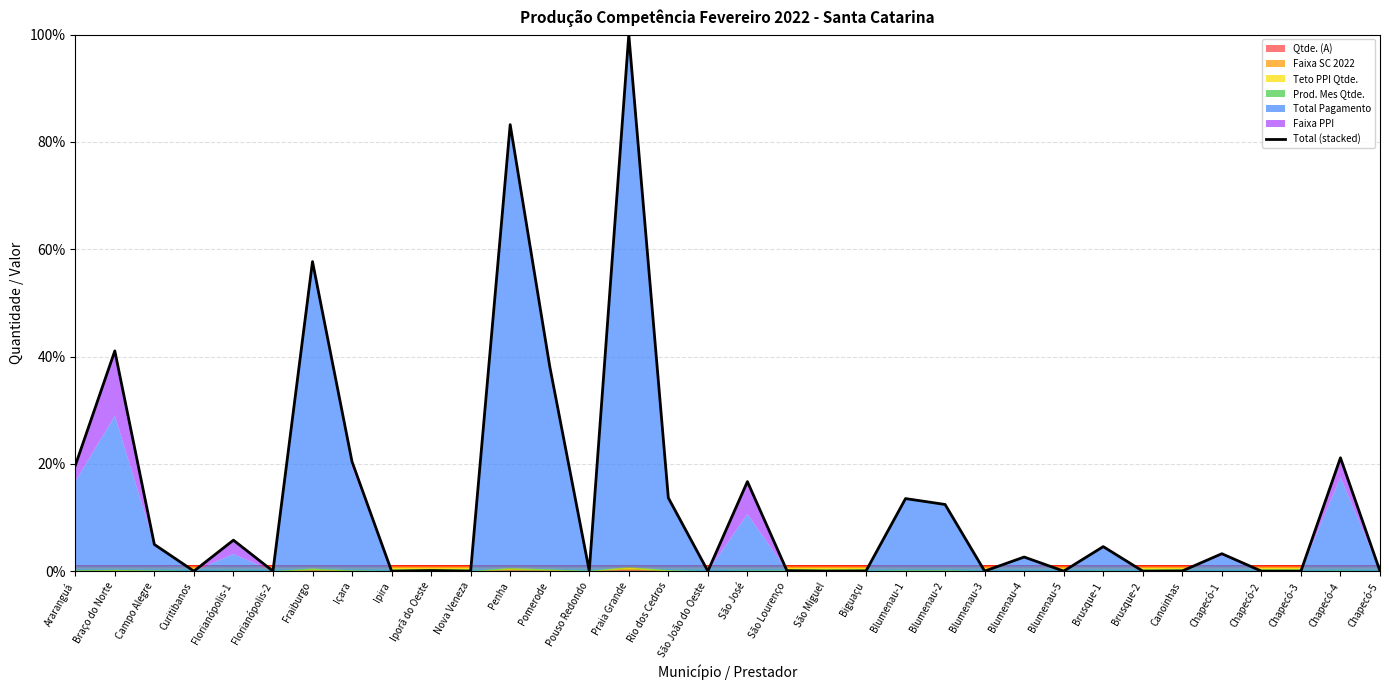

What position from the left is Iporã do Oeste?

10